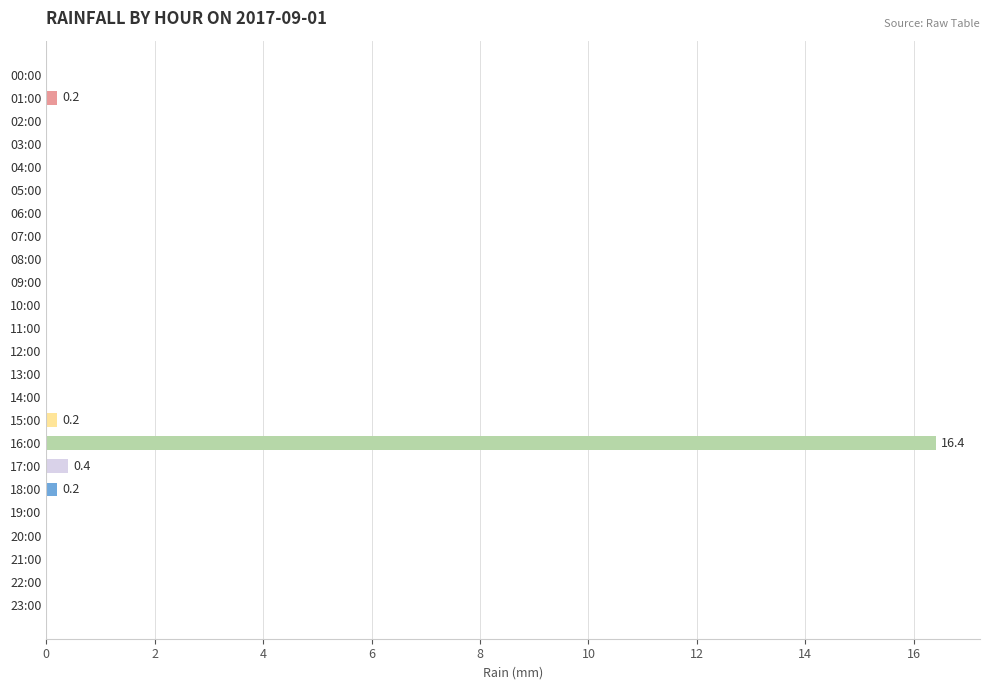

Does the chart contain stacked bars?

No